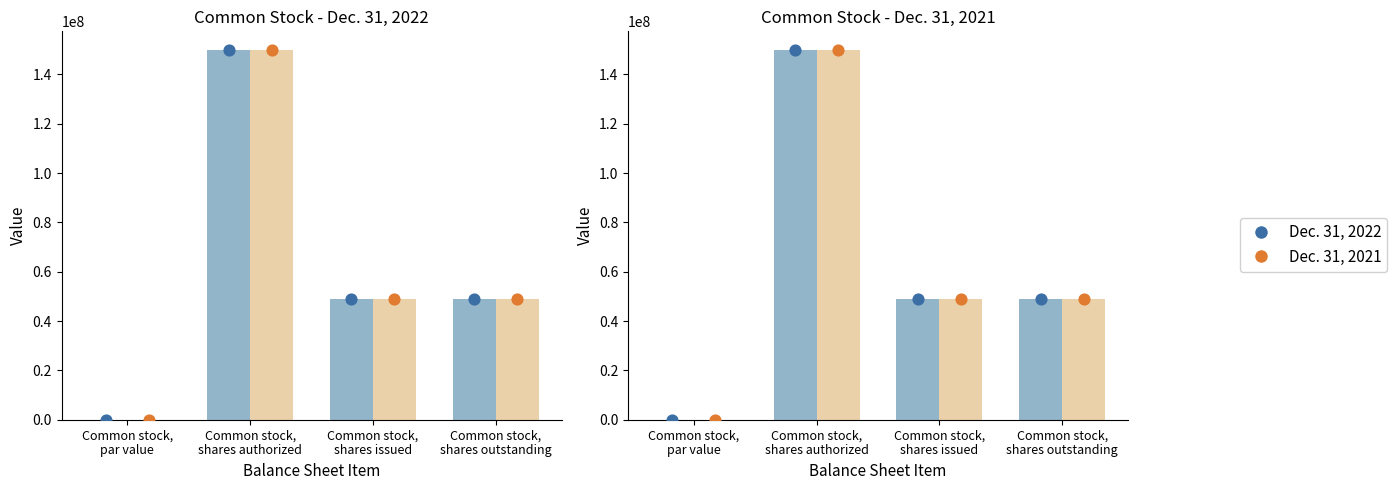

What is the total value across all series at Common stock,
shares issued?

97619000.0